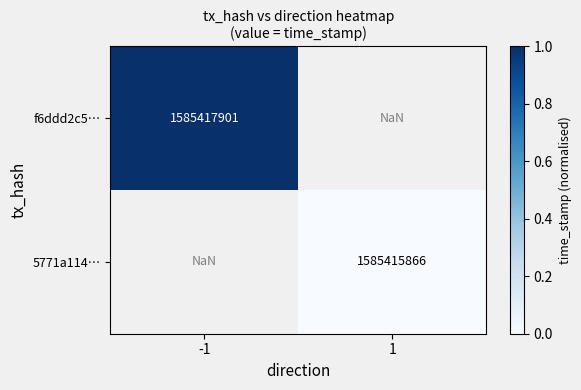

Is it true that 5771a114… equals 2190266648.8 at 1?

False